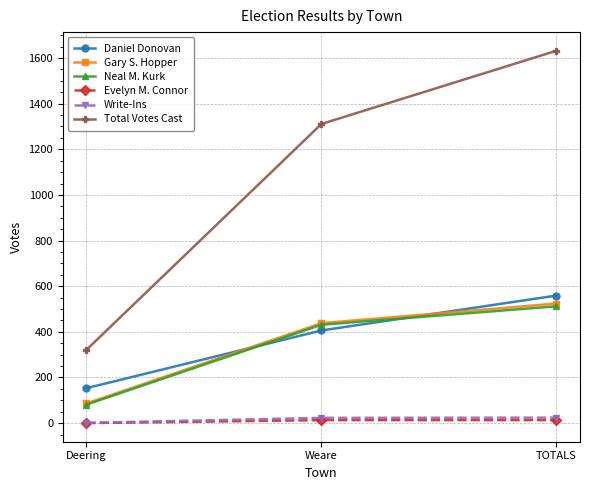

True or false: Write-Ins has a value of 24 at TOTALS.

True